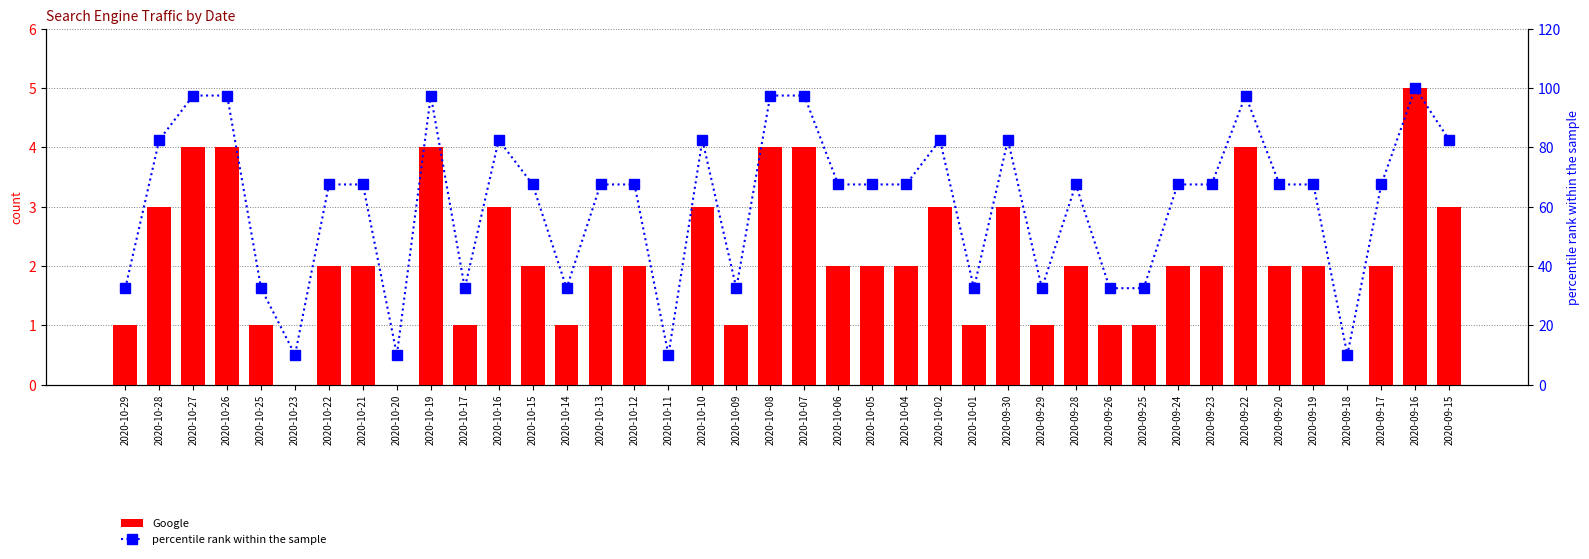

Reading left to right, list all the values displayed in this chart.

Google: 1.0	3.0	4.0	4.0	1.0	0.0	2.0	2.0	0.0	4.0	1.0	3.0	2.0	1.0	2.0	2.0	0.0	3.0	1.0	4.0	4.0	2.0	2.0	2.0	3.0	1.0	3.0	1.0	2.0	1.0	1.0	2.0	2.0	4.0	2.0	2.0	0.0	2.0	5.0	3.0
percentile rank within the sample: 32.5	82.5	97.5	97.5	32.5	10.0	67.5	67.5	10.0	97.5	32.5	82.5	67.5	32.5	67.5	67.5	10.0	82.5	32.5	97.5	97.5	67.5	67.5	67.5	82.5	32.5	82.5	32.5	67.5	32.5	32.5	67.5	67.5	97.5	67.5	67.5	10.0	67.5	100.0	82.5